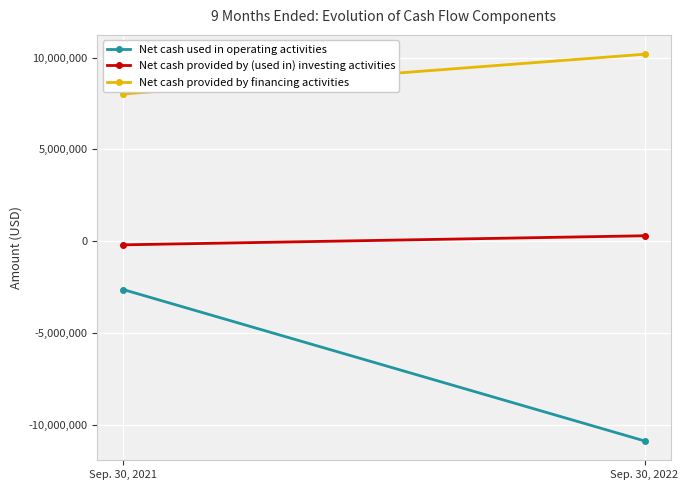

How many lines are shown in the chart?

3